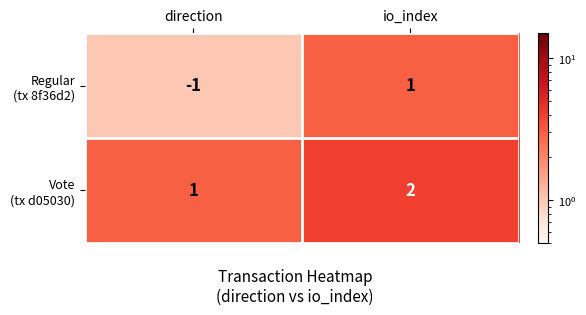

At which category is the sum across all series the highest?

io_index